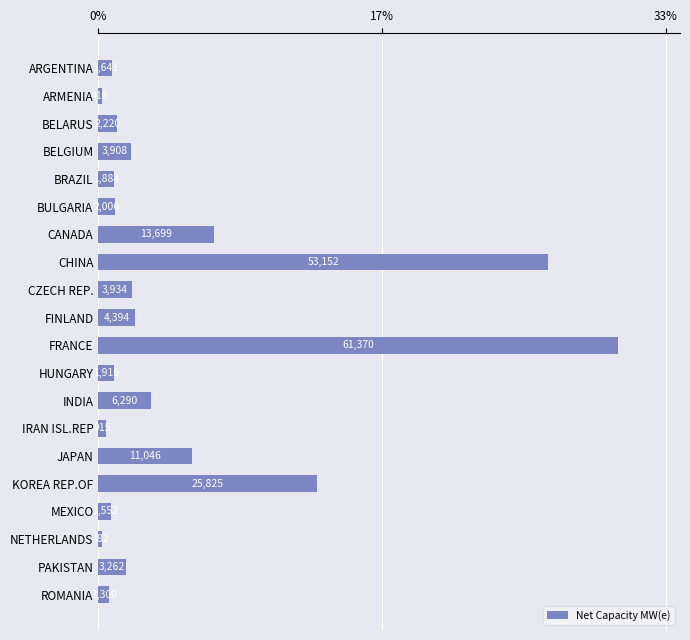

Are the bars horizontal?

Yes